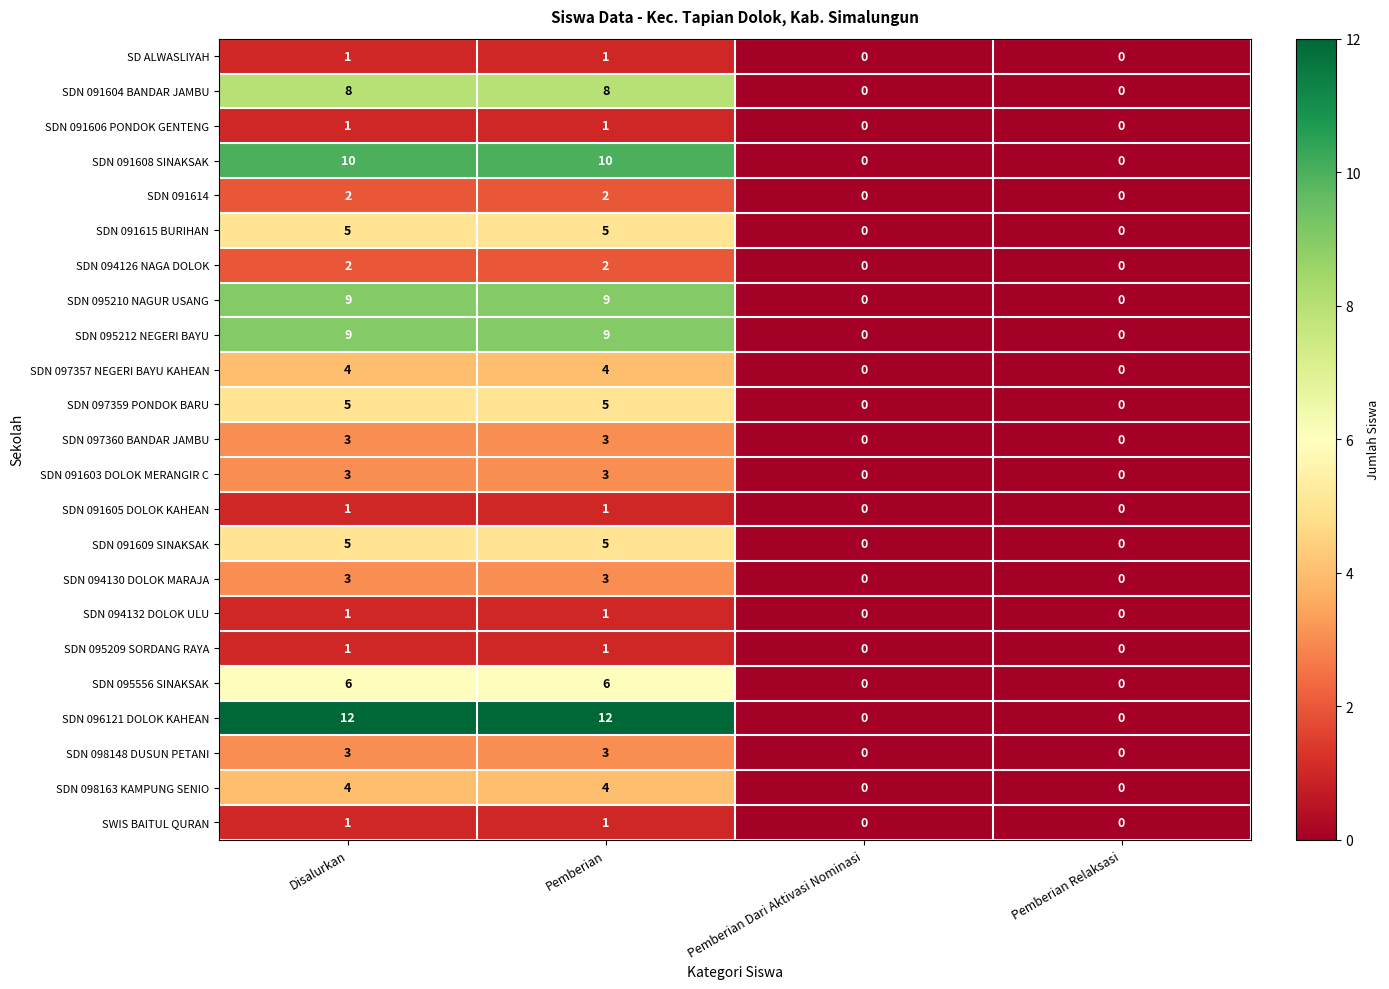

Which series has the largest total across all categories?

SDN 096121 DOLOK KAHEAN